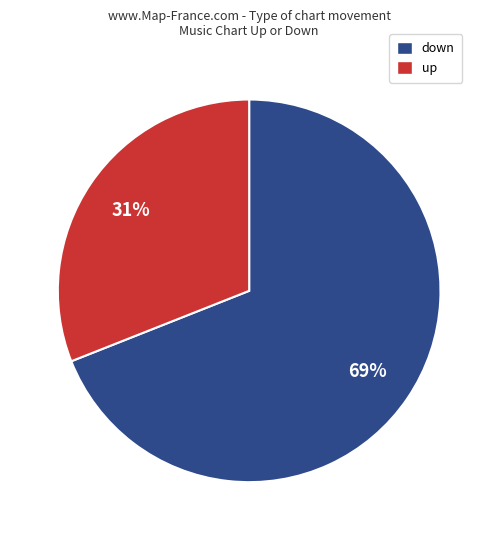

Is there any slice that represents more than half of the pie?

Yes